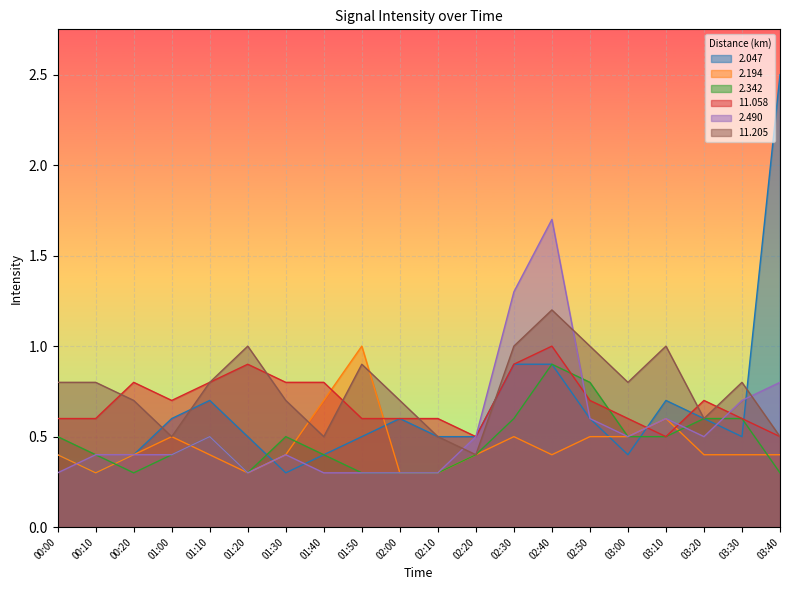

Rank the series by their maximum value, from highest to lowest.

2.047, 2.490, 11.205, 2.194, 11.058, 2.342